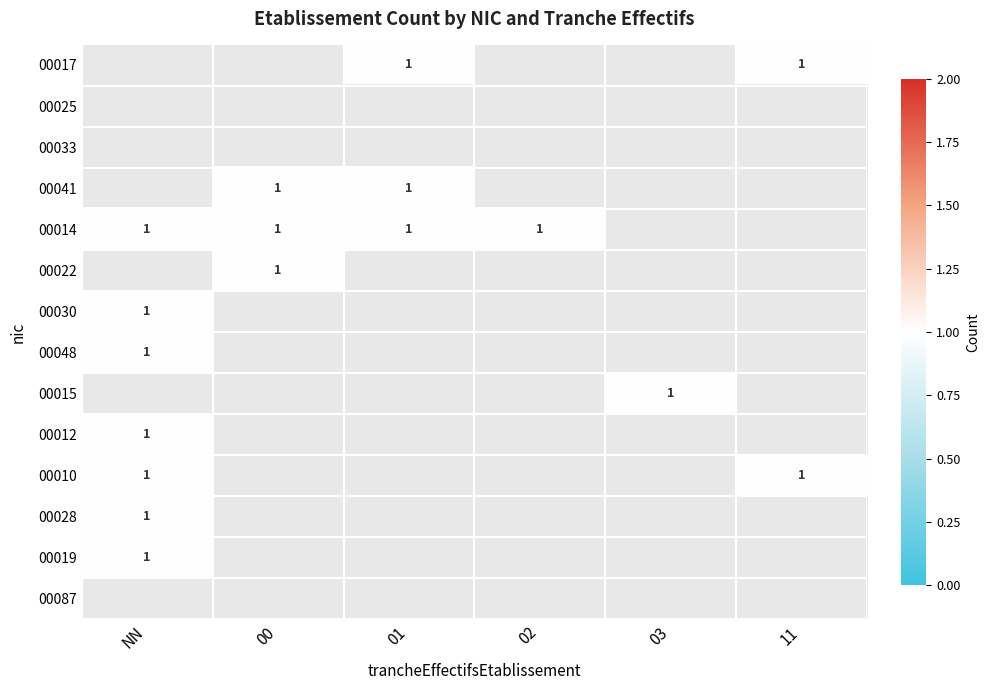

Rank the categories by 00019 value from highest to lowest.

NN, 00, 01, 02, 03, 11